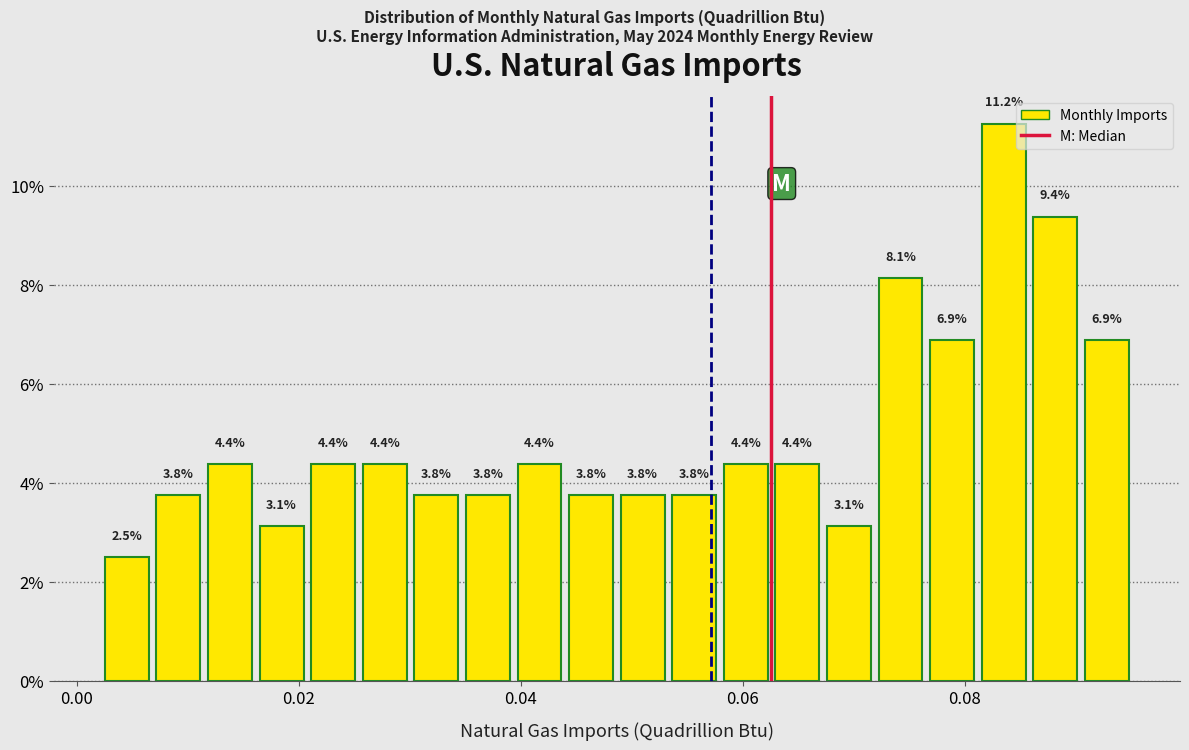

Around what value on the x-axis is the tallest bar? Give the approximate position of its centre, as read against the axis.

0.084